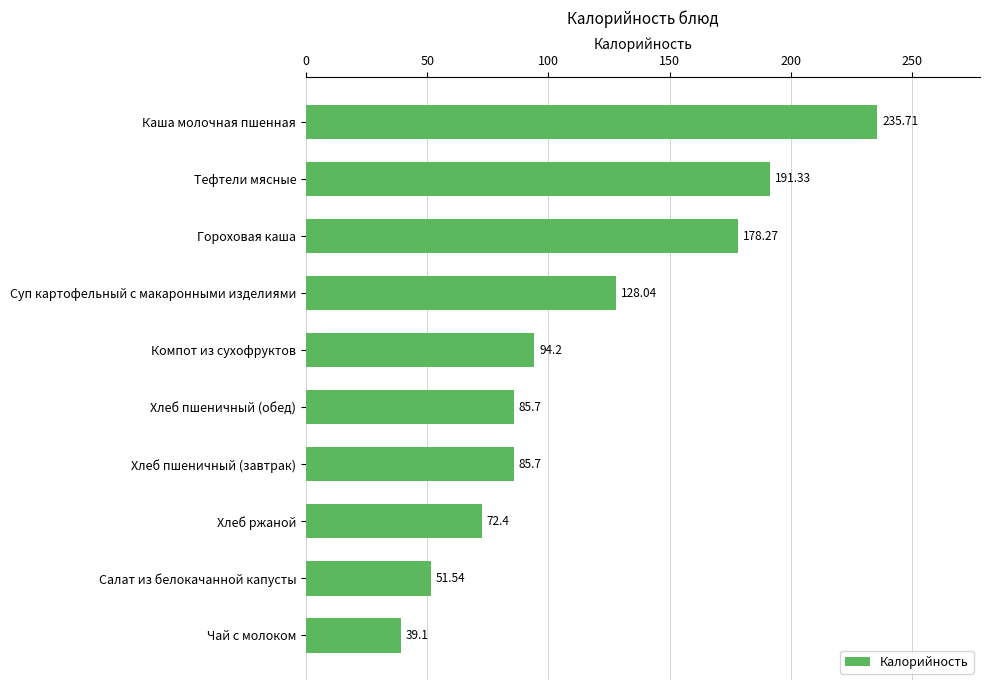

What is the average value?

116.2